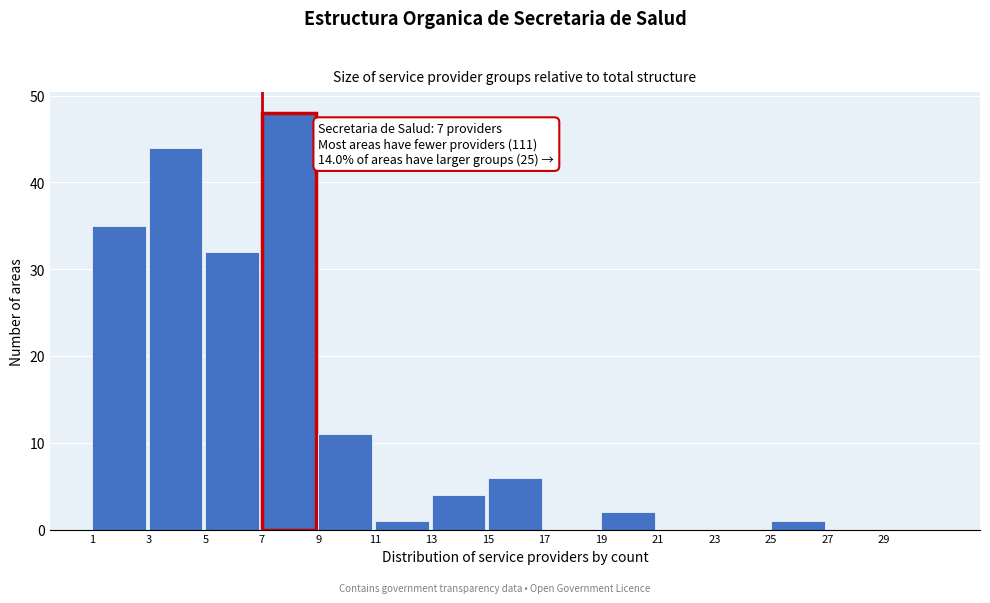

Over which range of the x-axis is the bar tallest?

7 to 9